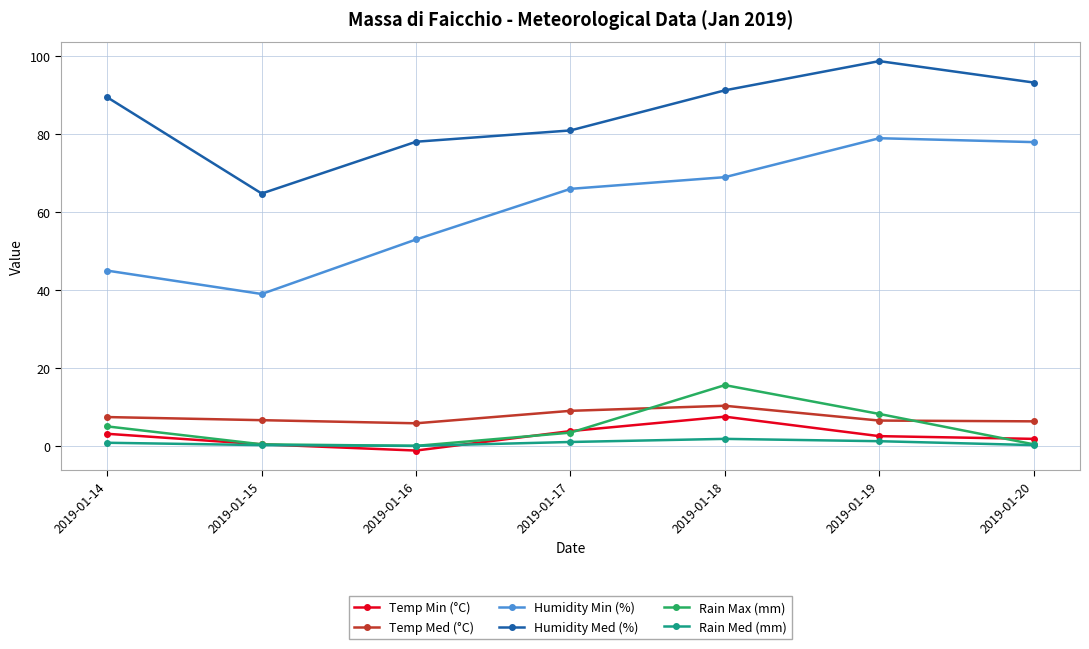

At which category does the chart reach its peak across all series?

2019-01-19